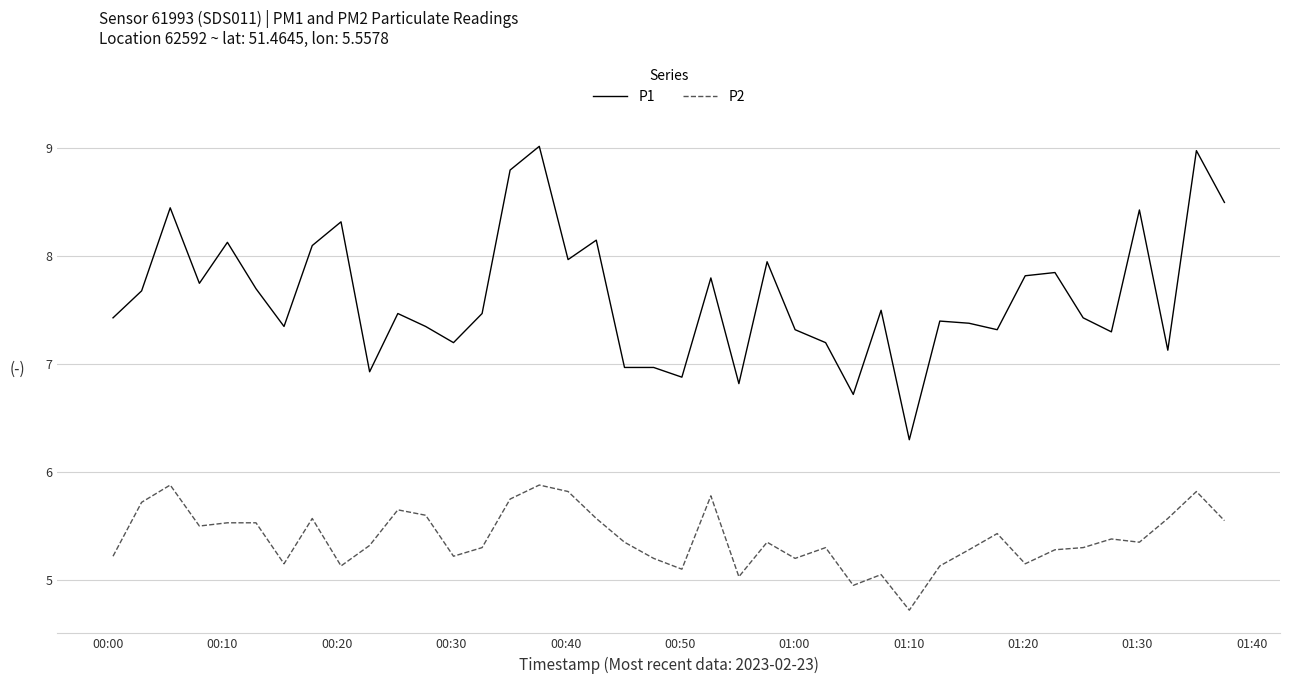

True or false: P2 and P1 intersect in this chart.

False